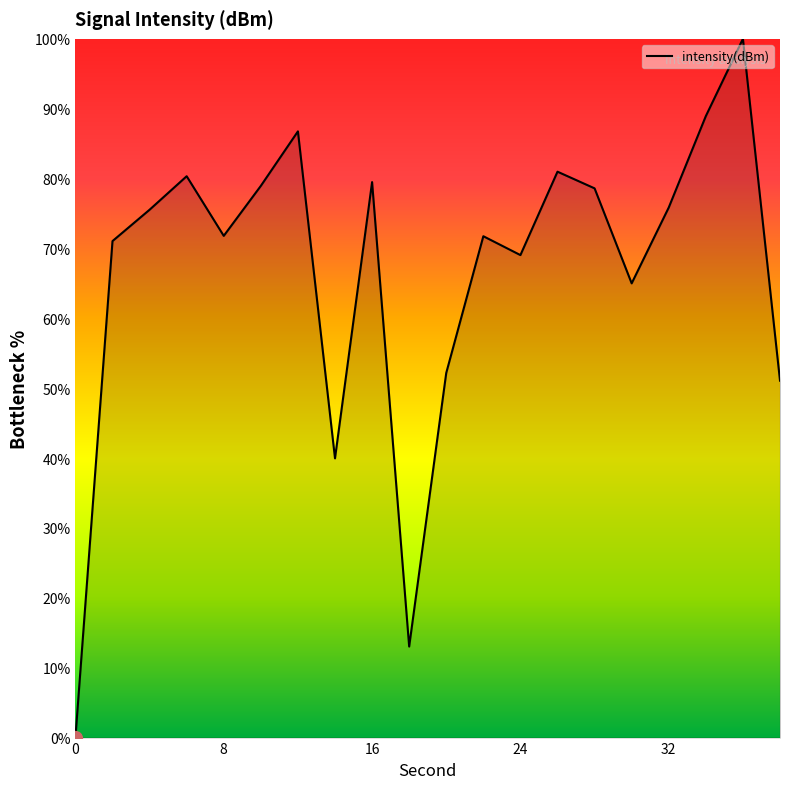

What is the difference between the maximum and minimum values?

100.0